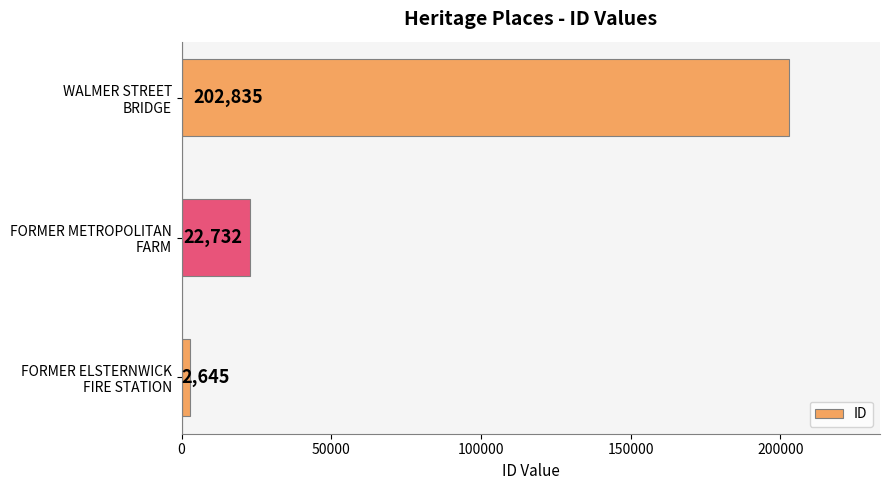

What is the sum of all values?

228212